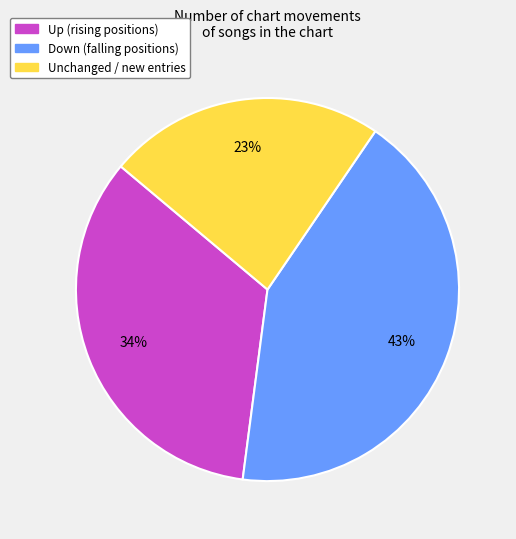

To the nearest percent, what is the average slice percentage?

33%